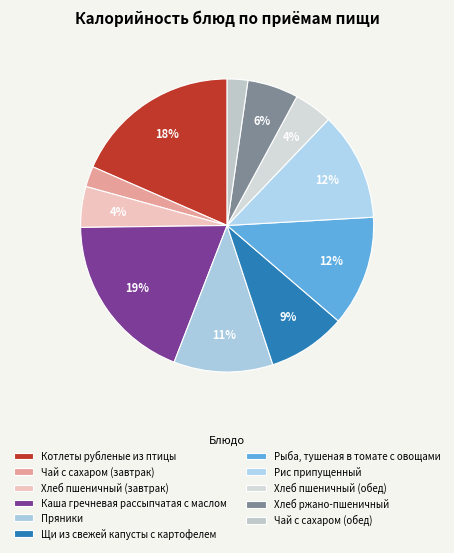

Count the number of slices in the pie.

11